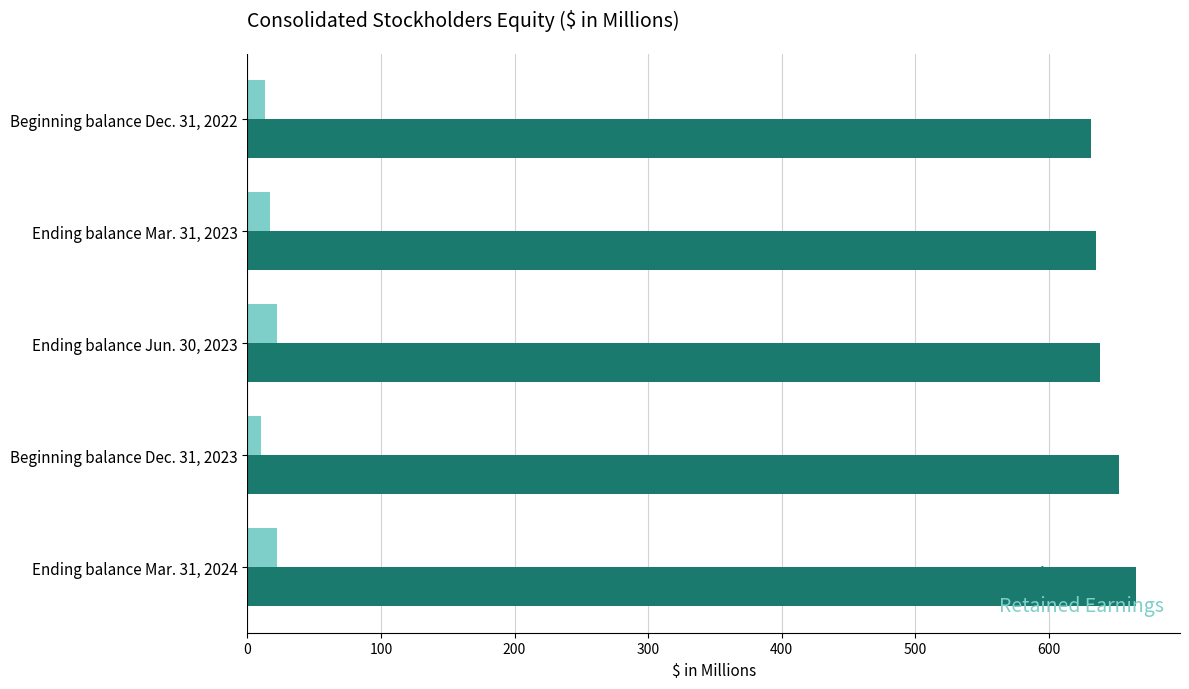

List the series in order of their peak value, lowest first.

Retained Earnings, Total